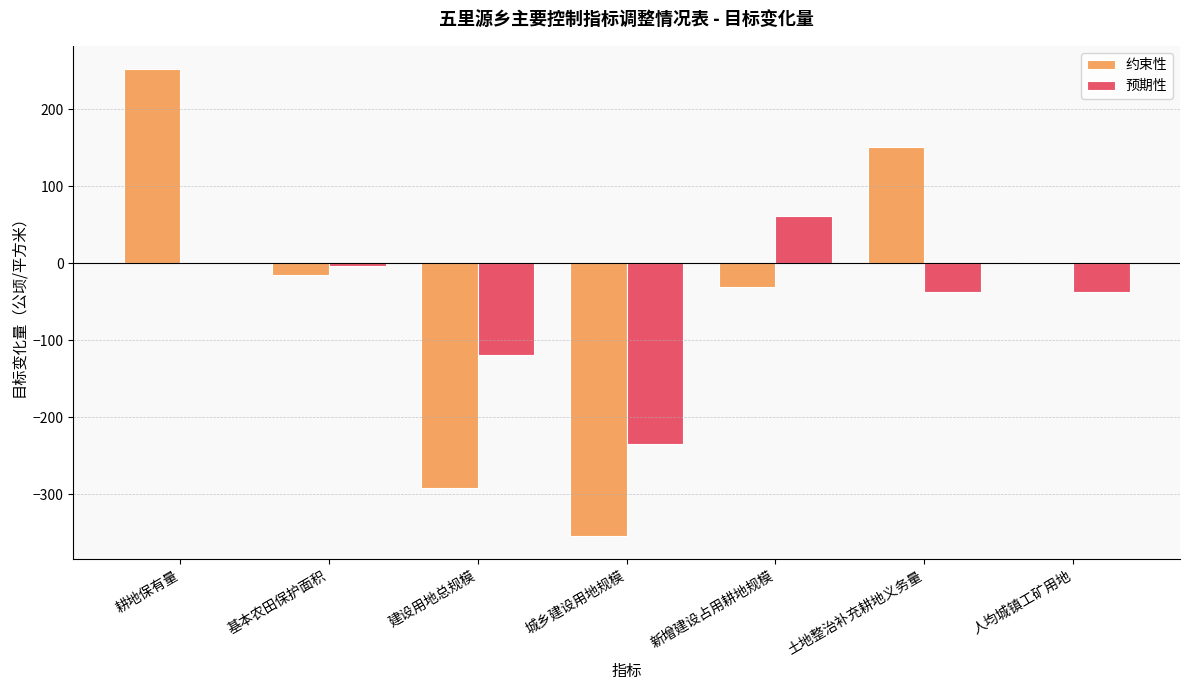

The 约束性 series shows -15.0 at 基本农田保护面积. True or false?

True